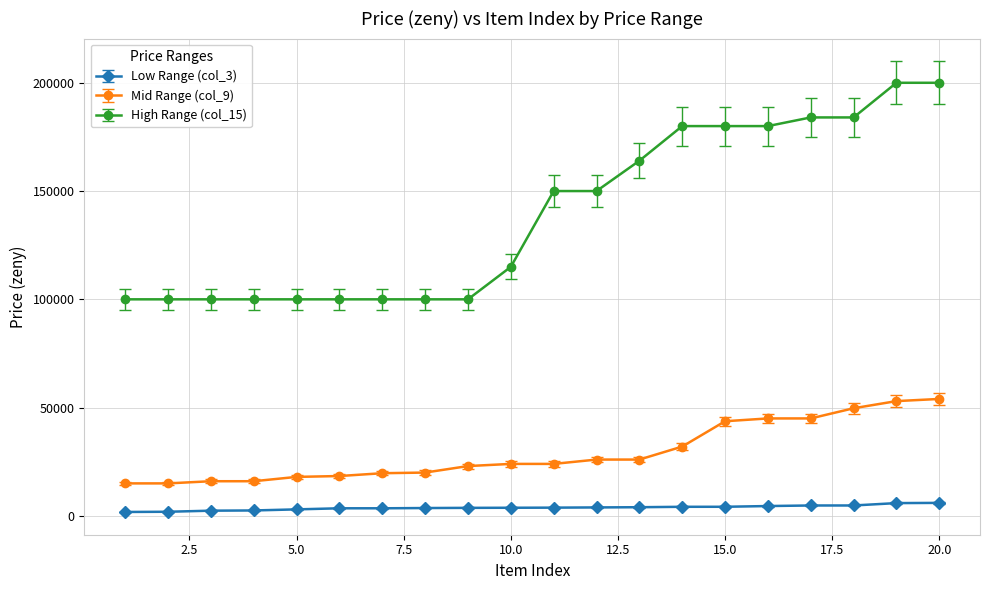

True or false: Mid Range (col_9) and Low Range (col_3) intersect in this chart.

False